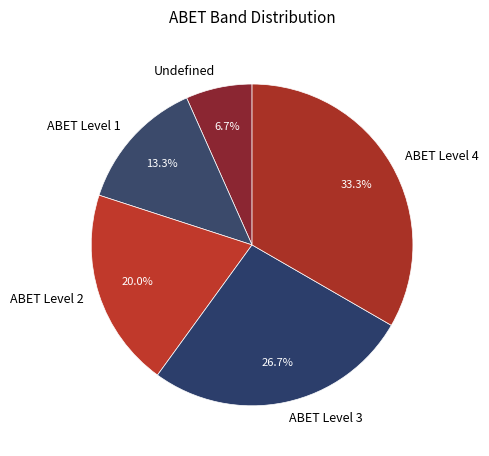

Which slice is the smallest?

Undefined